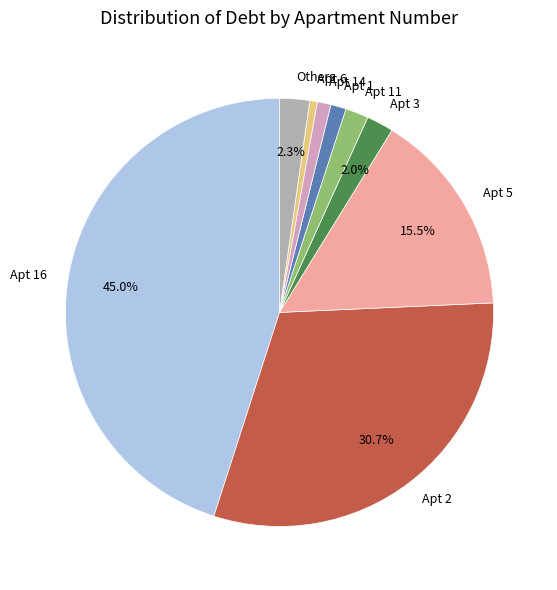

Is the sum of Apt 16 and Apt 5 greater than half?

Yes